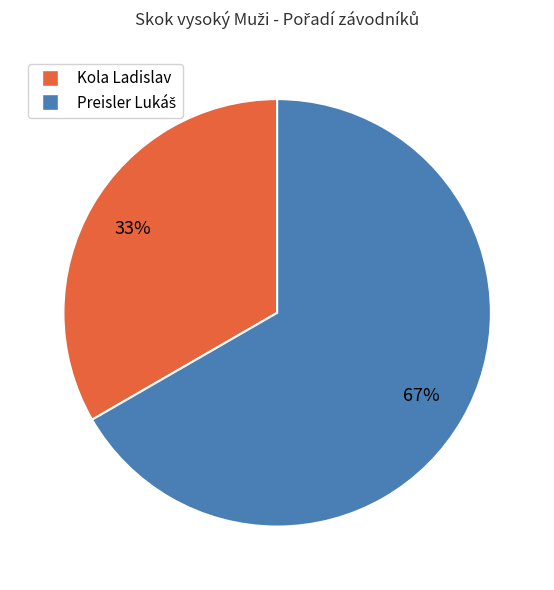

Is it true that Kola Ladislav is 26% of the pie?

False